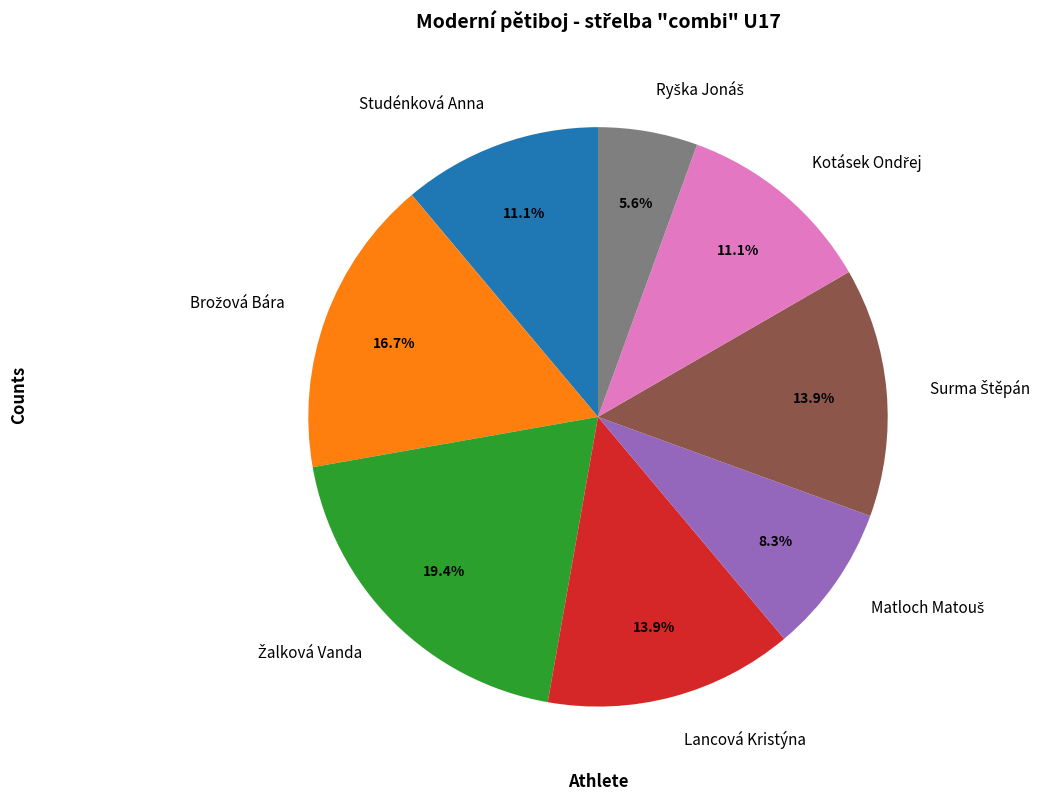

Does Lancová Kristýna represent more than half of the total?

No